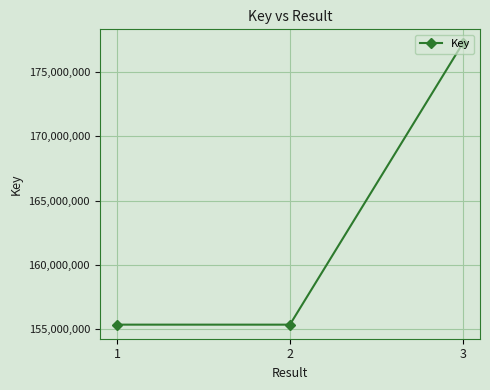

What is the sum of all values?

487931577